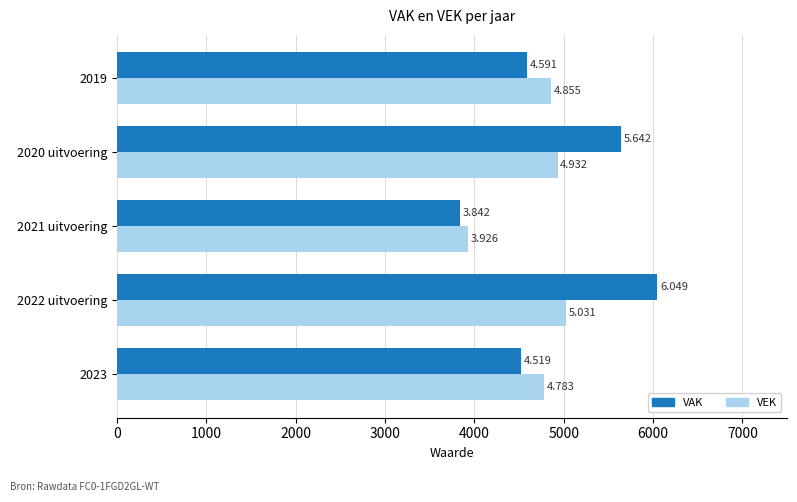

What are all the series names shown in the legend?

VAK, VEK